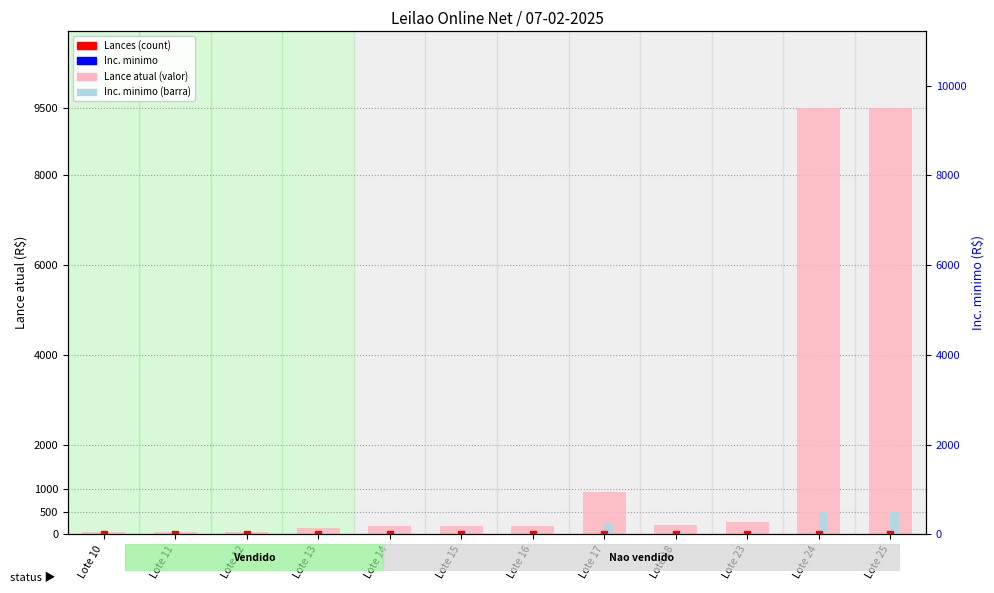

Reading left to right, list all the values displayed in this chart.

Lance atual (valor): Lote 10=50	Lote 11=50	Lote 12=50	Lote 13=150	Lote 14=180	Lote 15=180	Lote 16=180	Lote 17=950	Lote 18=200	Lote 23=280	Lote 24=9500	Lote 25=9500
Inc. minimo: Lote 10=25	Lote 11=25	Lote 12=25	Lote 13=50	Lote 14=50	Lote 15=50	Lote 16=50	Lote 17=250	Lote 18=50	Lote 23=50	Lote 24=500	Lote 25=500